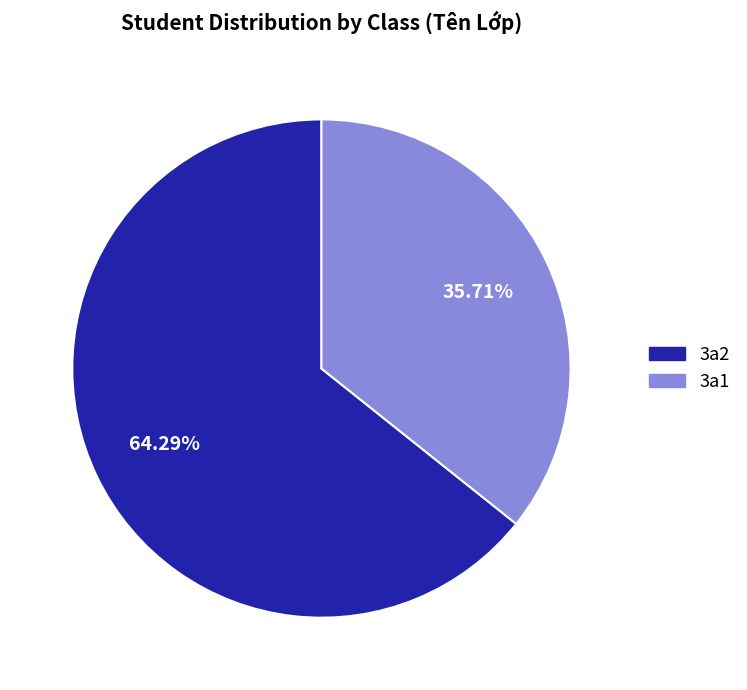

True or false: 3a2 accounts for 53% of the total.

False